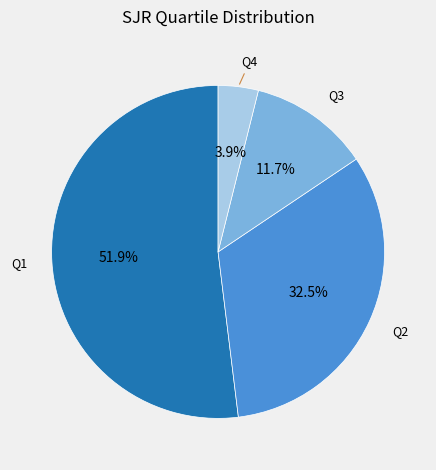

Is there any slice that represents more than half of the pie?

Yes